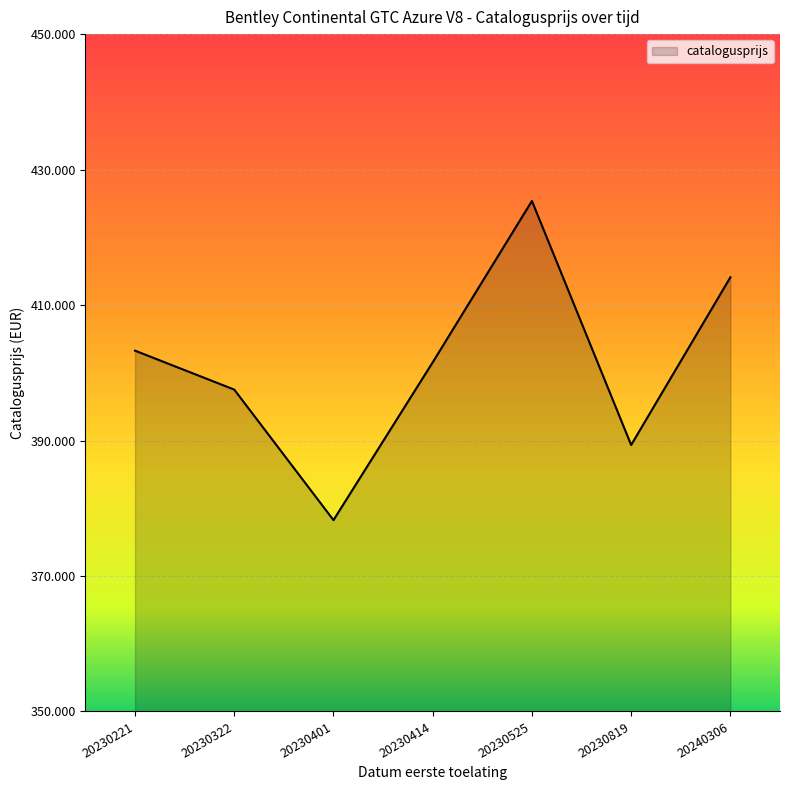

Where is the first local minimum?

20230401